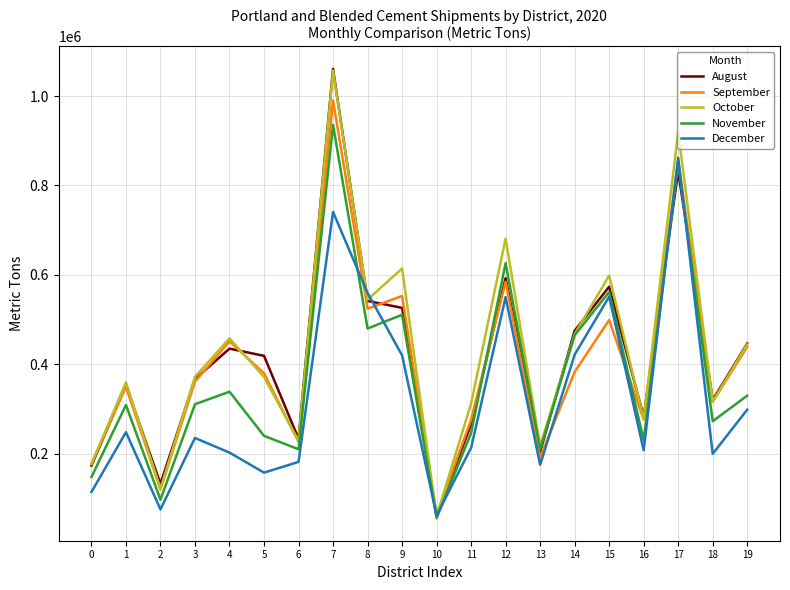

What value does the November series have at 13, to the nearest 100?

209800